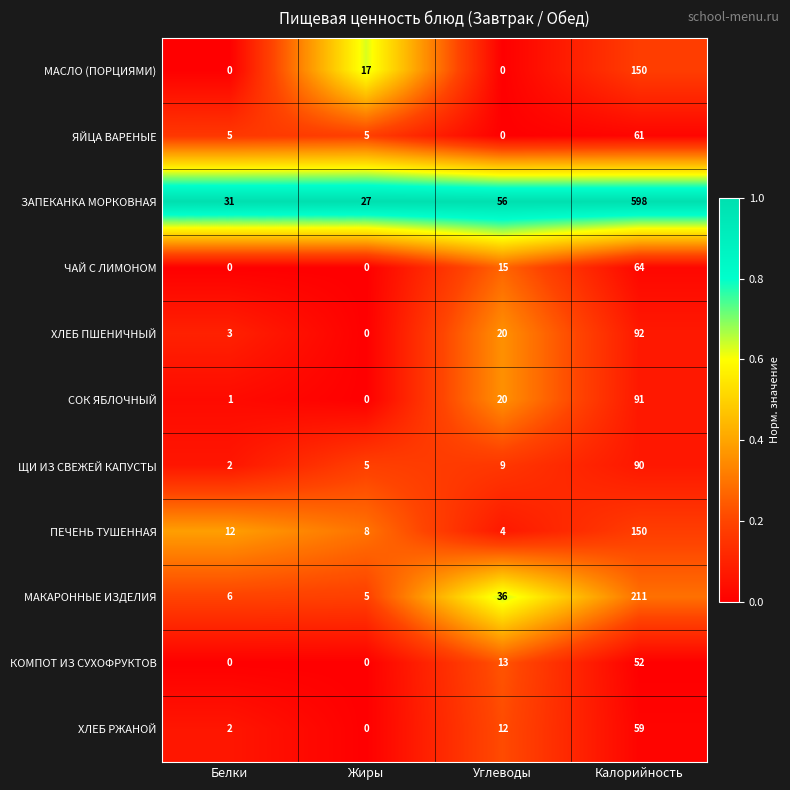

Is it true that МАСЛО (ПОРЦИЯМИ) equals 150 at Калорийность?

True